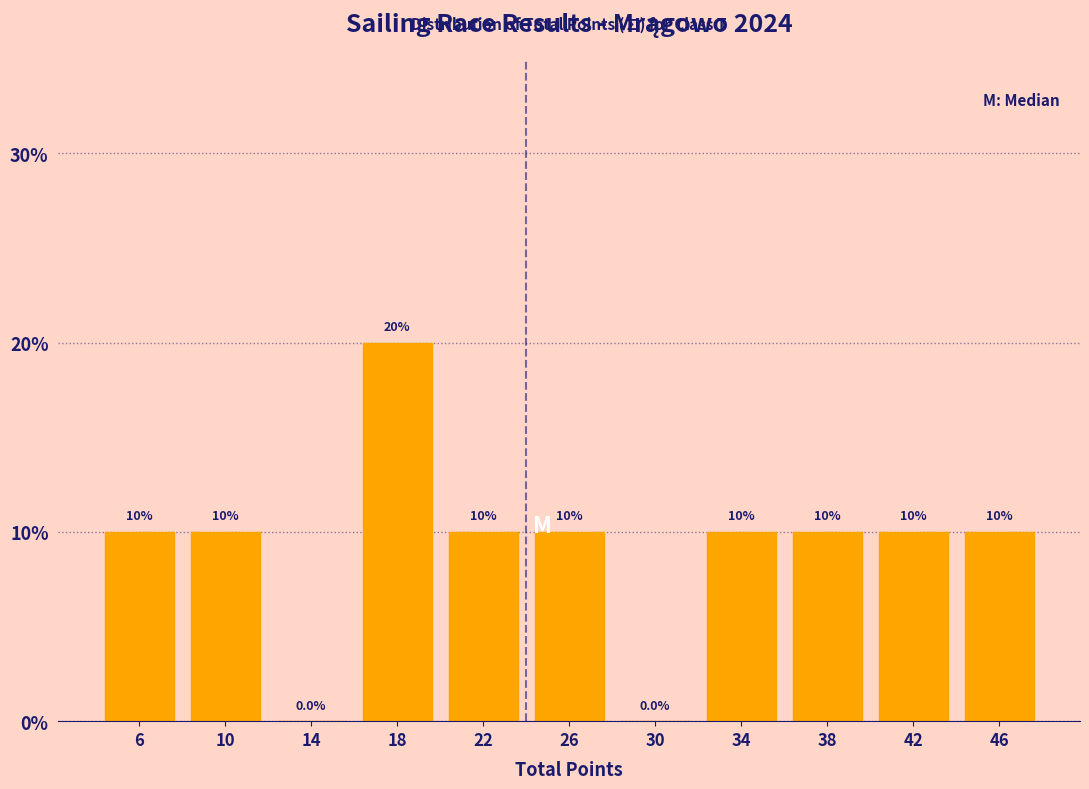

Reading left to right, transcribe this chart: for each bar, give the range it covers on the x-axis and its height.

4 to 8: 10.0
8 to 12: 10.0
12 to 16: 0.0
16 to 20: 20.0
20 to 24: 10.0
24 to 28: 10.0
28 to 32: 0.0
32 to 36: 10.0
36 to 40: 10.0
40 to 44: 10.0
44 to 48: 10.0